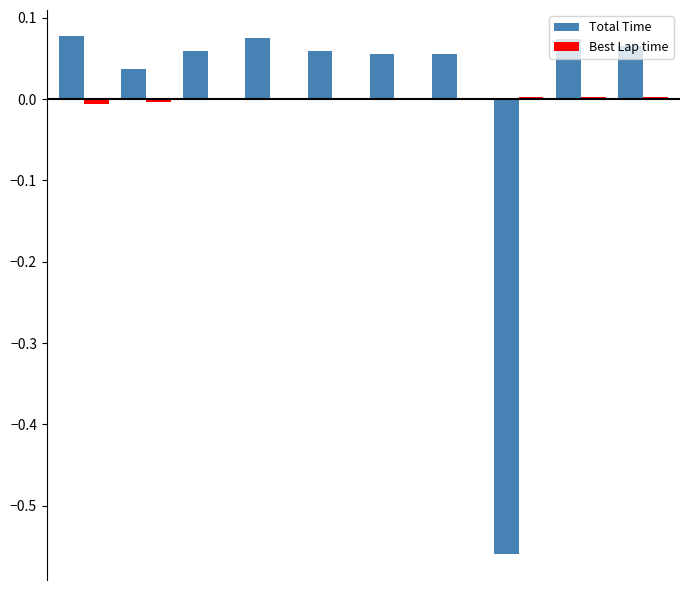

How many positive values does the Total Time series have?

9